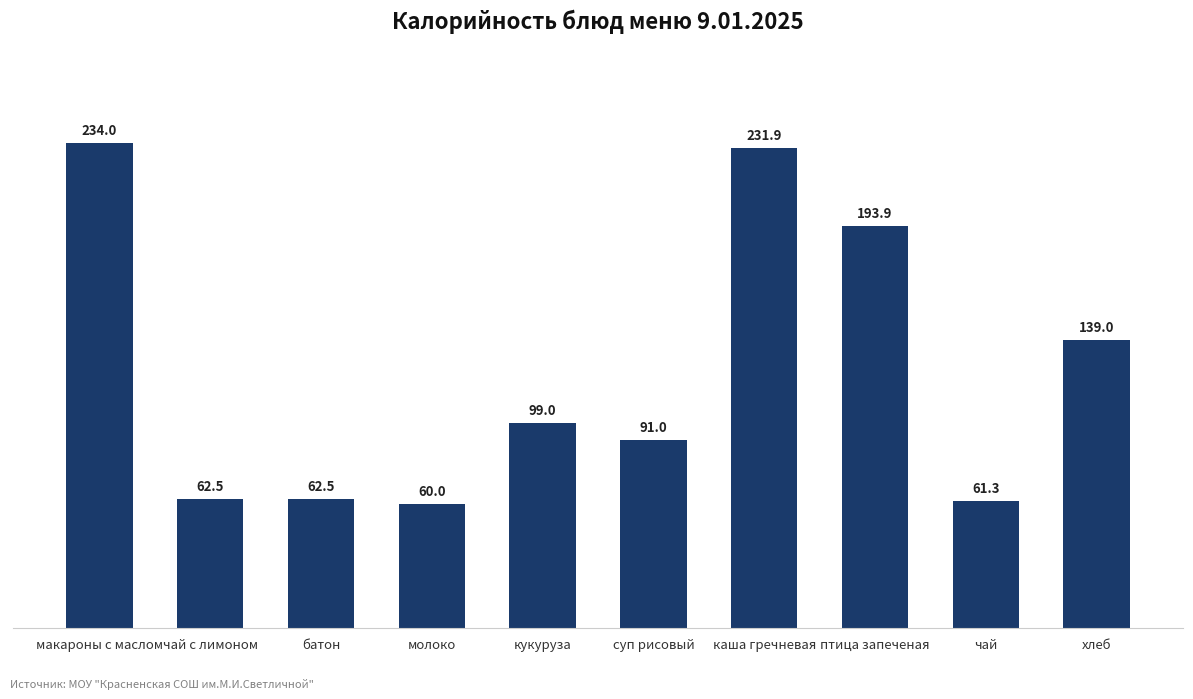

What is the difference between the second highest and second lowest values?

170.6